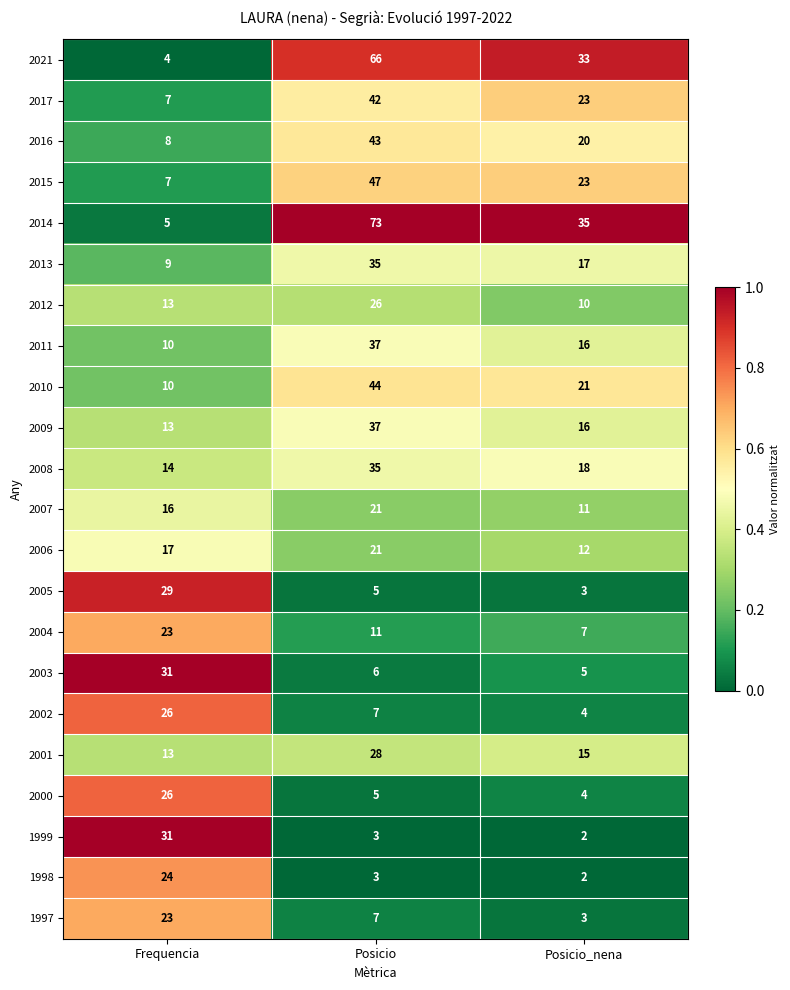

True or false: 2012 has a value of 43 at Posicio.

False